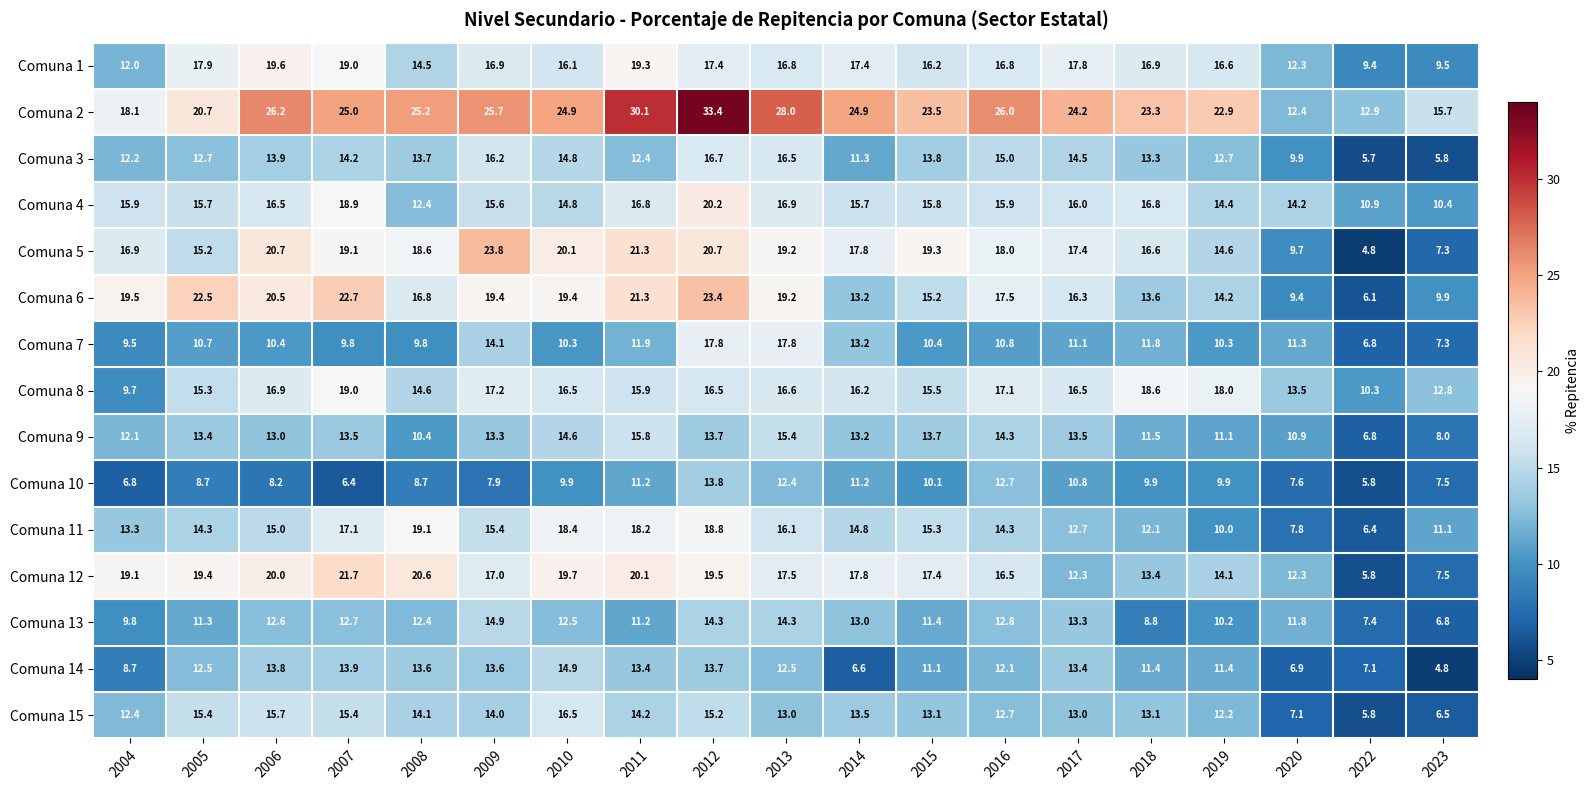

What is the sum of the Comuna 8 values at 2018 and 2020?

32.1